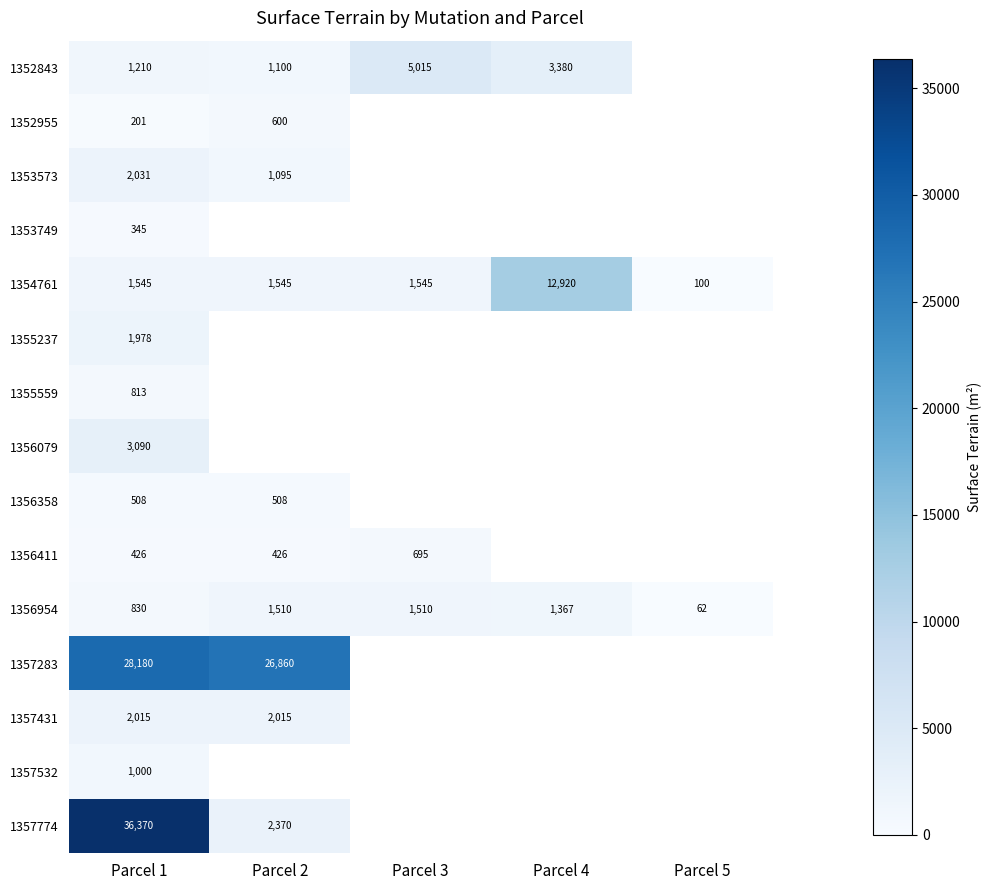

The 1356358 series shows 189.6 at Parcel 2. True or false?

False